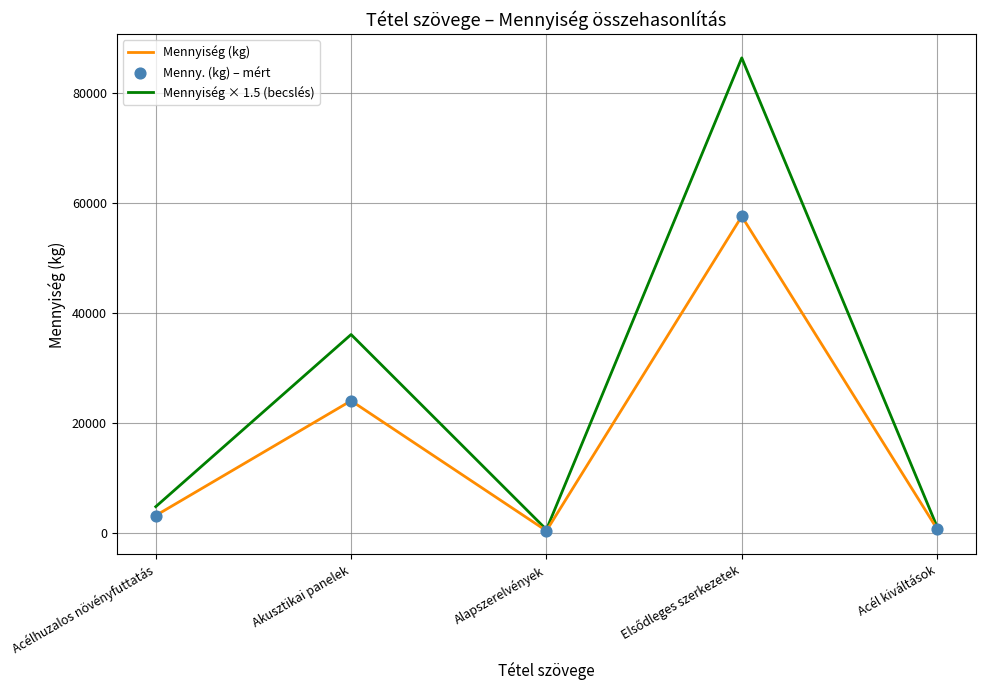

Rank the series by their maximum value, from highest to lowest.

Mennyiség × 1.5 (becslés), Mennyiség (kg)